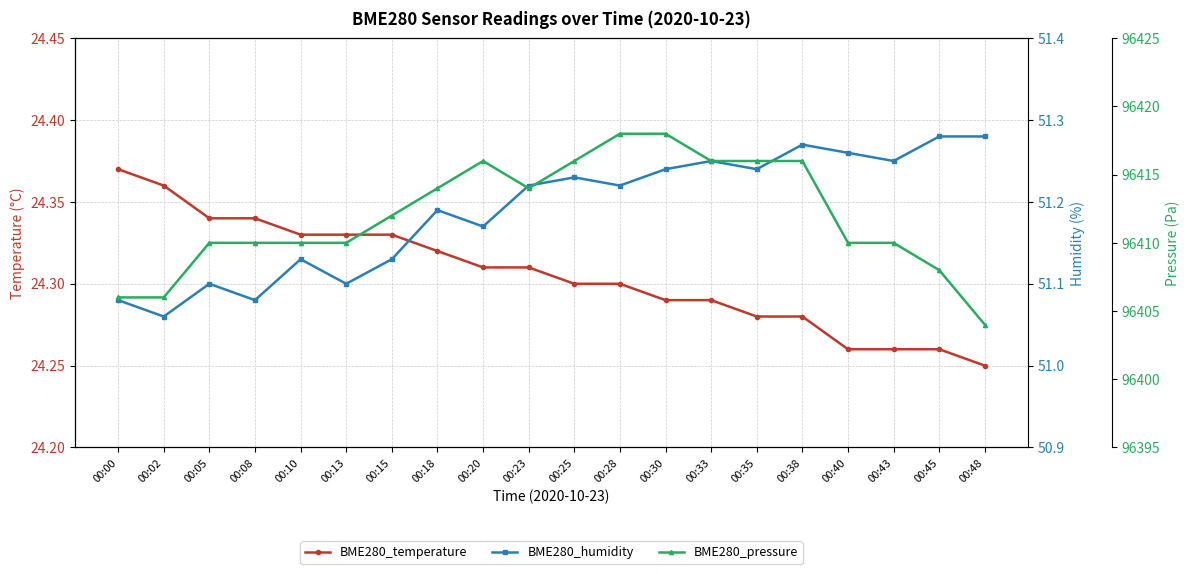

What is the difference between the maximum and minimum values in the BME280_temperature series?

0.1